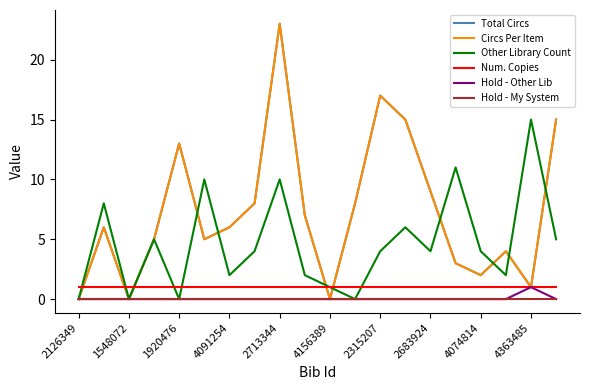

What is the highest value of the Other Library Count series?

15